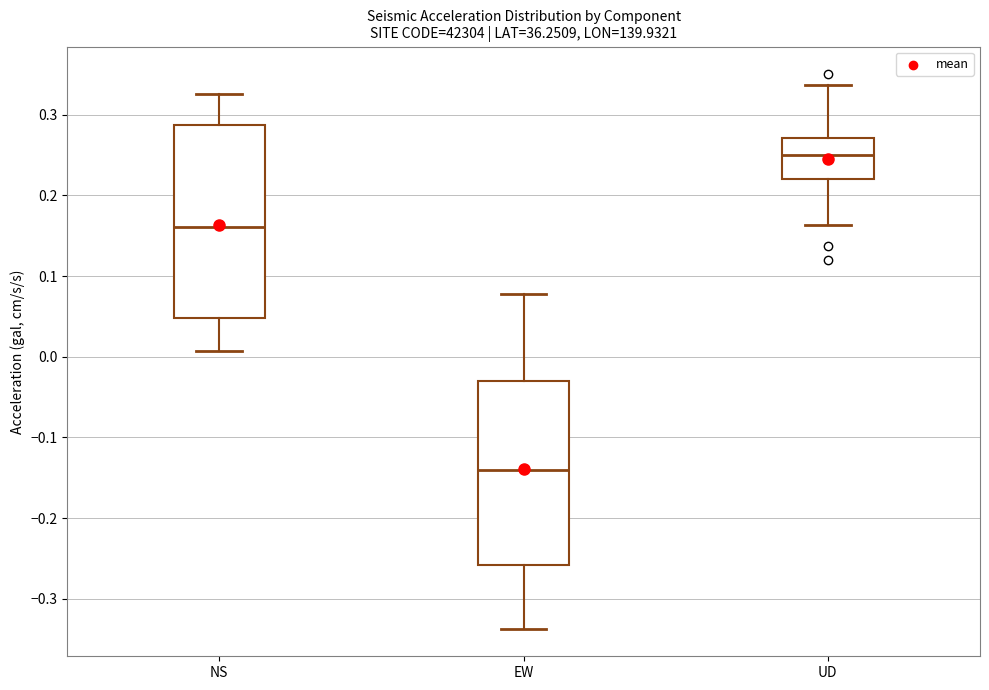

Reading left to right, read every box against the y-axis: the position of its median line, the range the box covers, and the ends of its whiskers. The values are not printed on the chart, so give them approximately, as read against the axis.

NS: median 0.16, box 0.05 to 0.29, whiskers 0.01 to 0.33
EW: median -0.14, box -0.26 to -0.03, whiskers -0.34 to 0.08
UD: median 0.25, box 0.22 to 0.27, whiskers 0.16 to 0.34